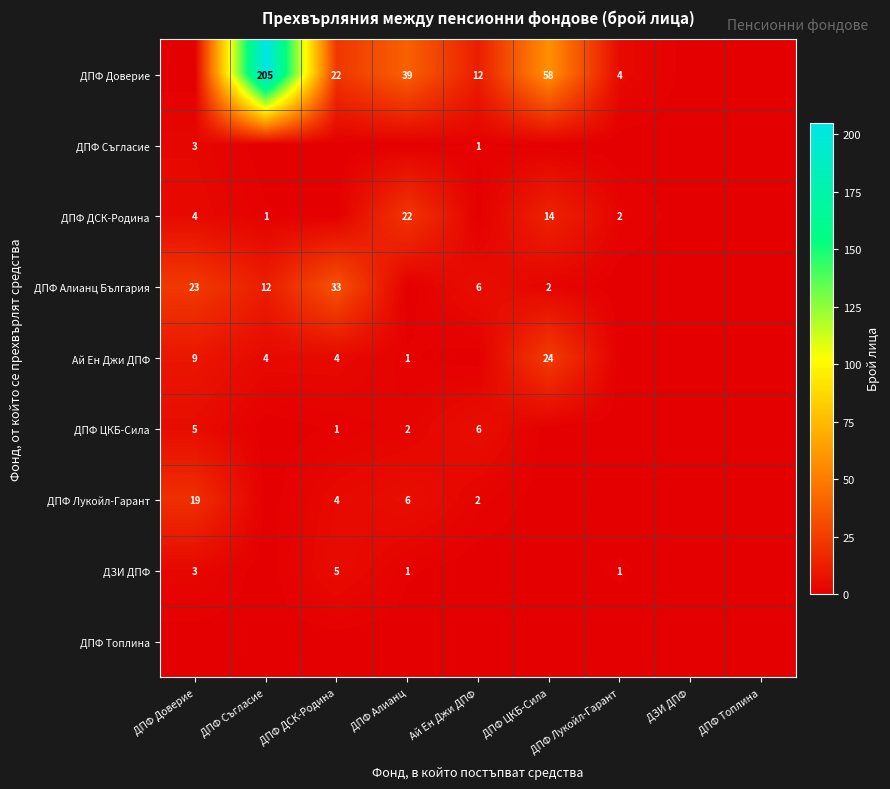

The value of ДПФ Доверие at ДПФ ДСК-Родина is 5. True or false?

False